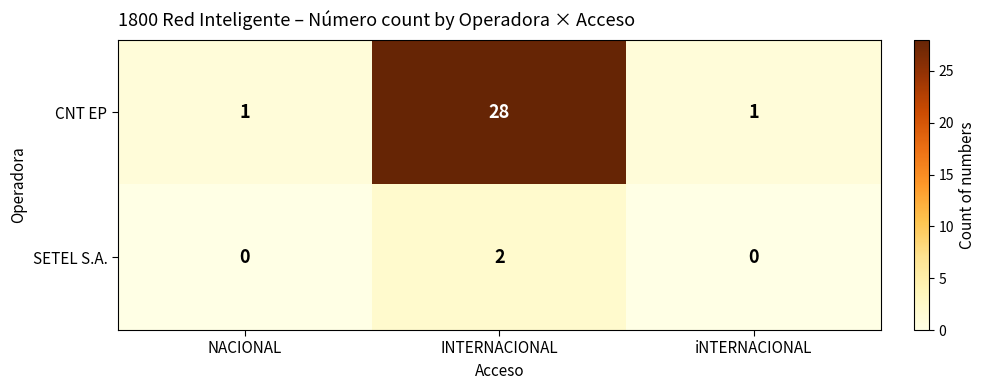

Reading left to right, what are all the values shown in this chart?

CNT EP: 1	28	1
SETEL S.A.: 0	2	0